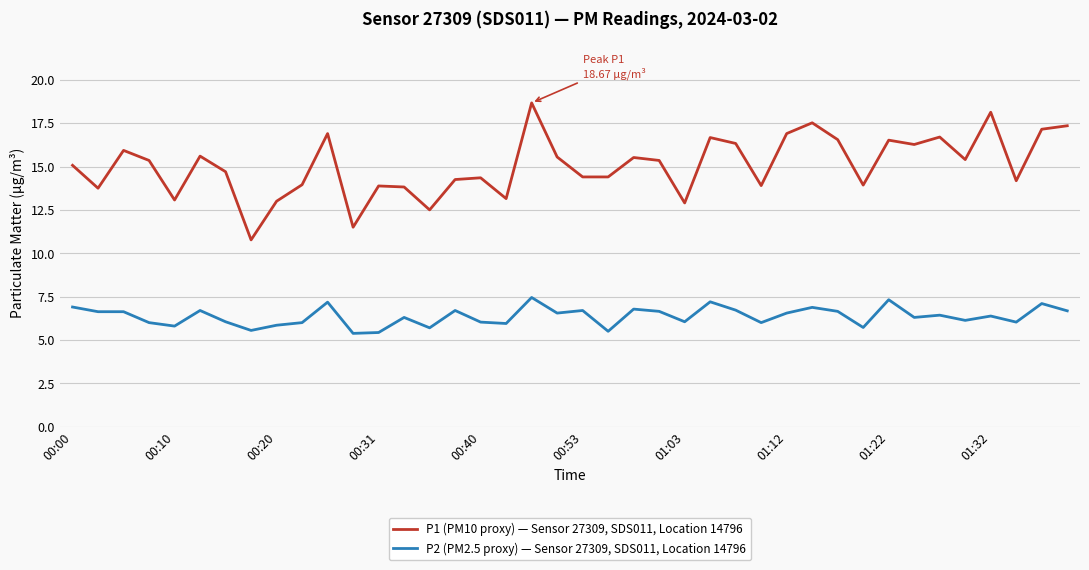

Which series has the largest range (max minus min)?

P1 (PM10 proxy) — Sensor 27309, SDS011, Location 14796